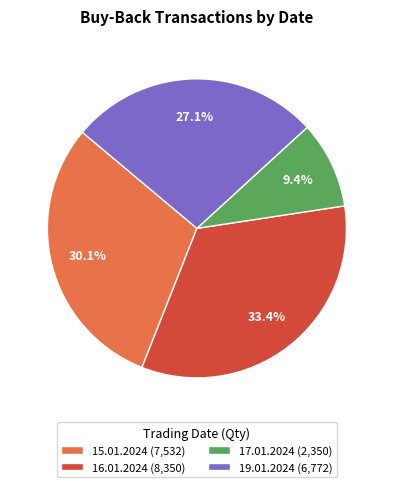

Does any single category account for the majority?

No